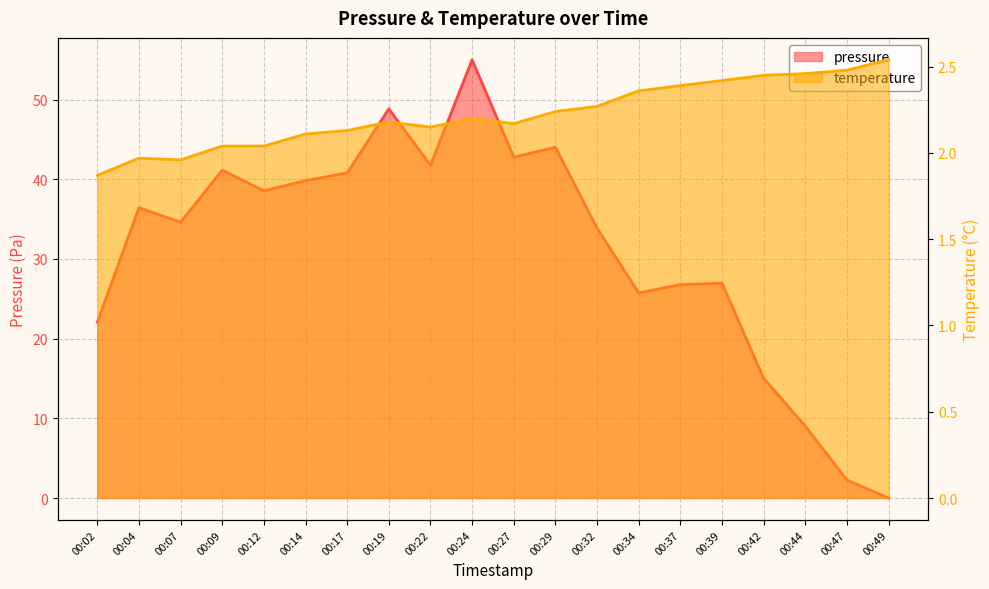

In temperature, how many points are lower than both neighbors (excluding endpoints)?

3